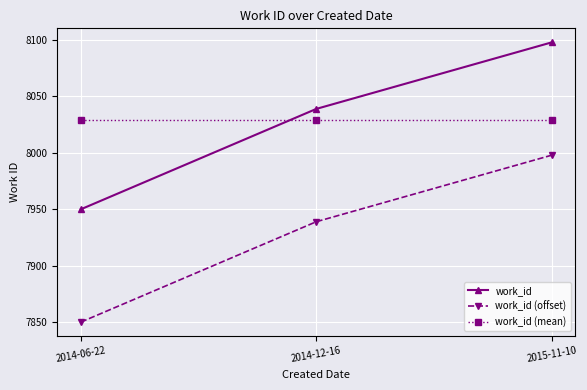

What are all the series names shown in the legend?

work_id, work_id (offset), work_id (mean)